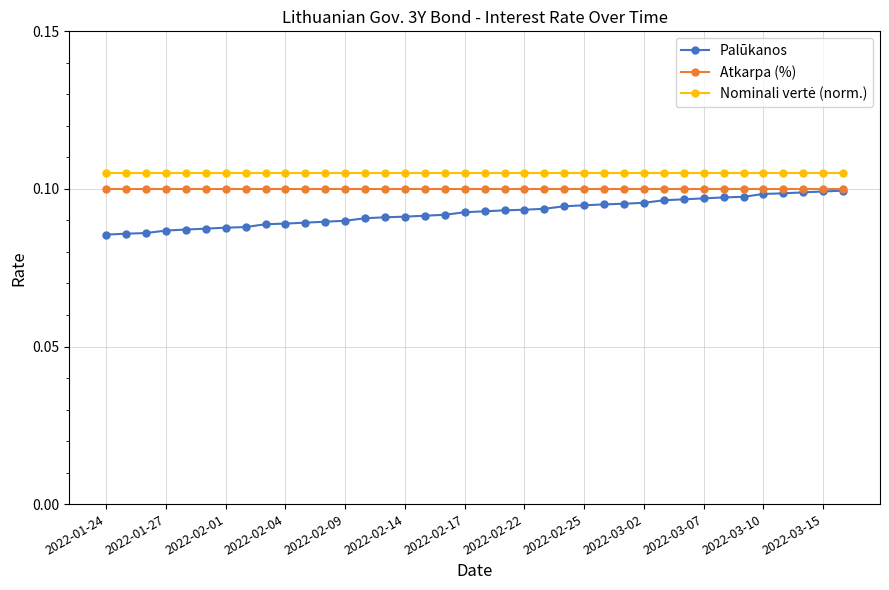

Count the Palūkanos values in the range 0 to 1.

38